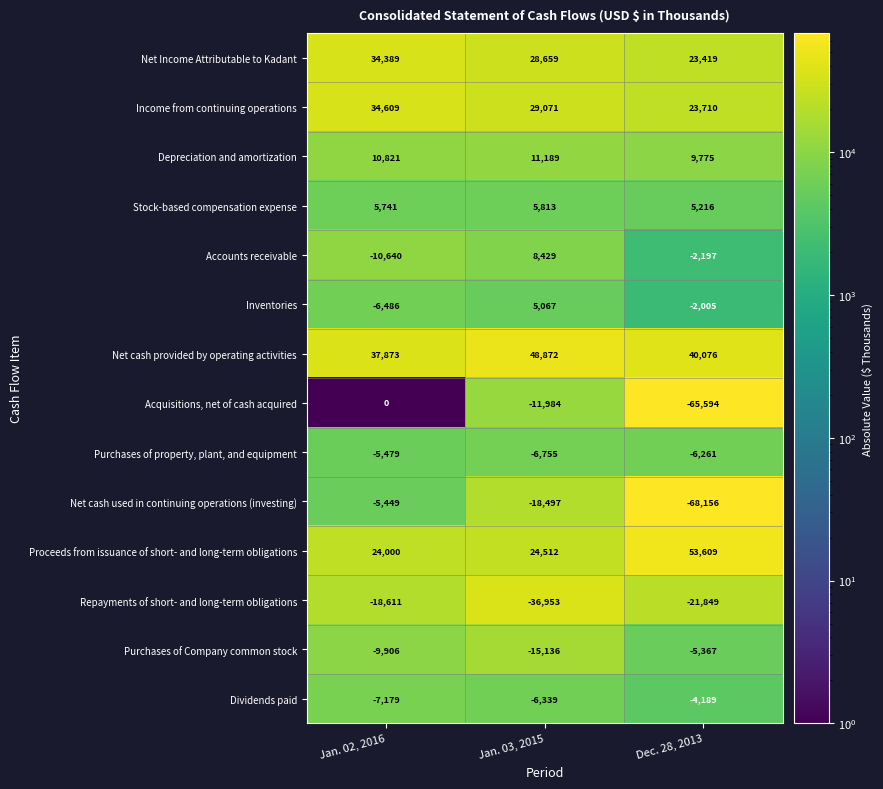

The Income from continuing operations series shows 34609 at Jan. 02, 2016. True or false?

True